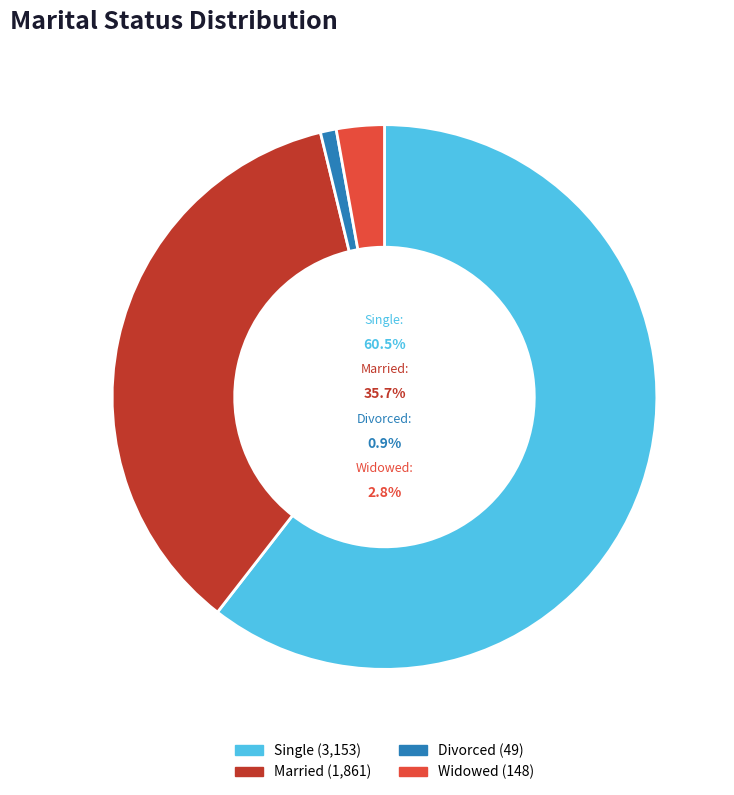

What percentage is the Divorced slice, to the nearest percent?

1%